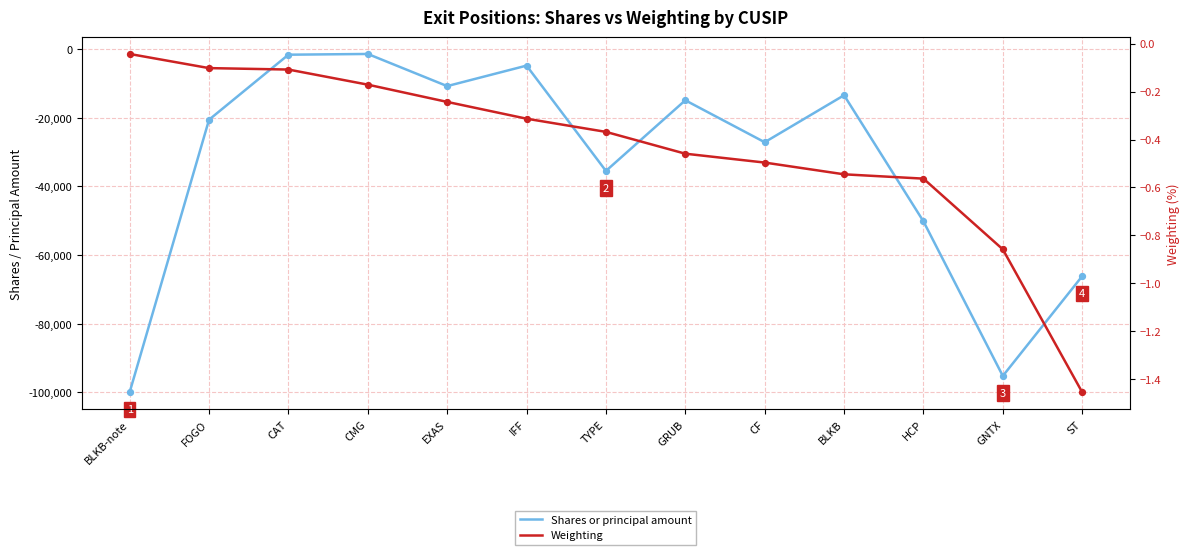

Is the value of Shares or principal amount at EXAS greater than the value of Weighting at BLKB?

No